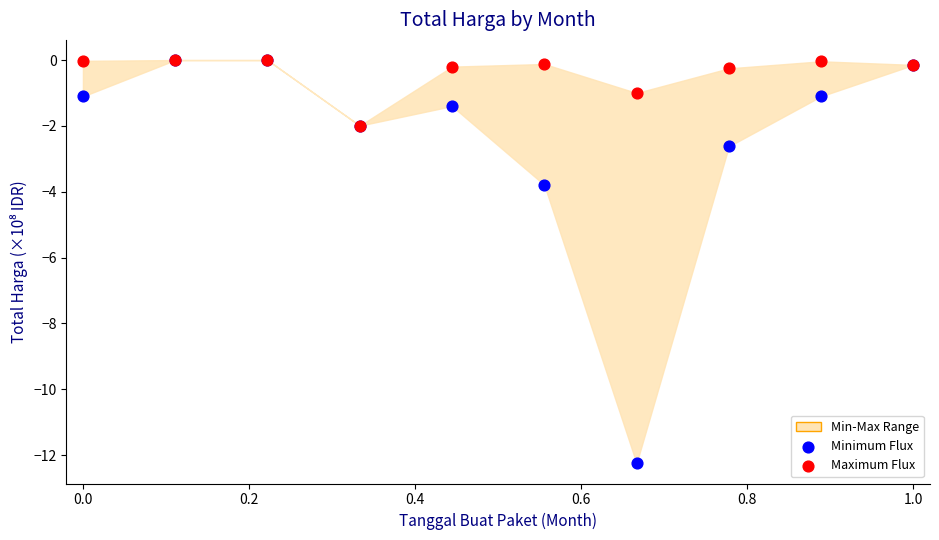

Which series reaches the minimum Y coordinate?

Minimum Flux